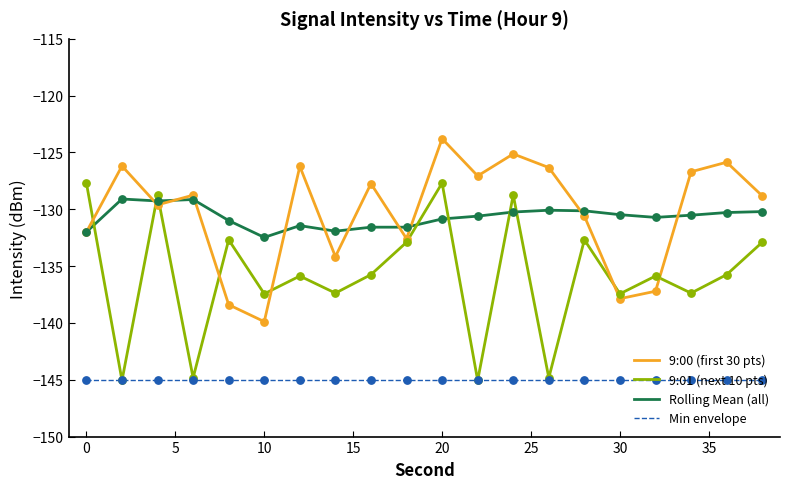

Which series has the largest range (max minus min)?

9:01 (next 10 pts)